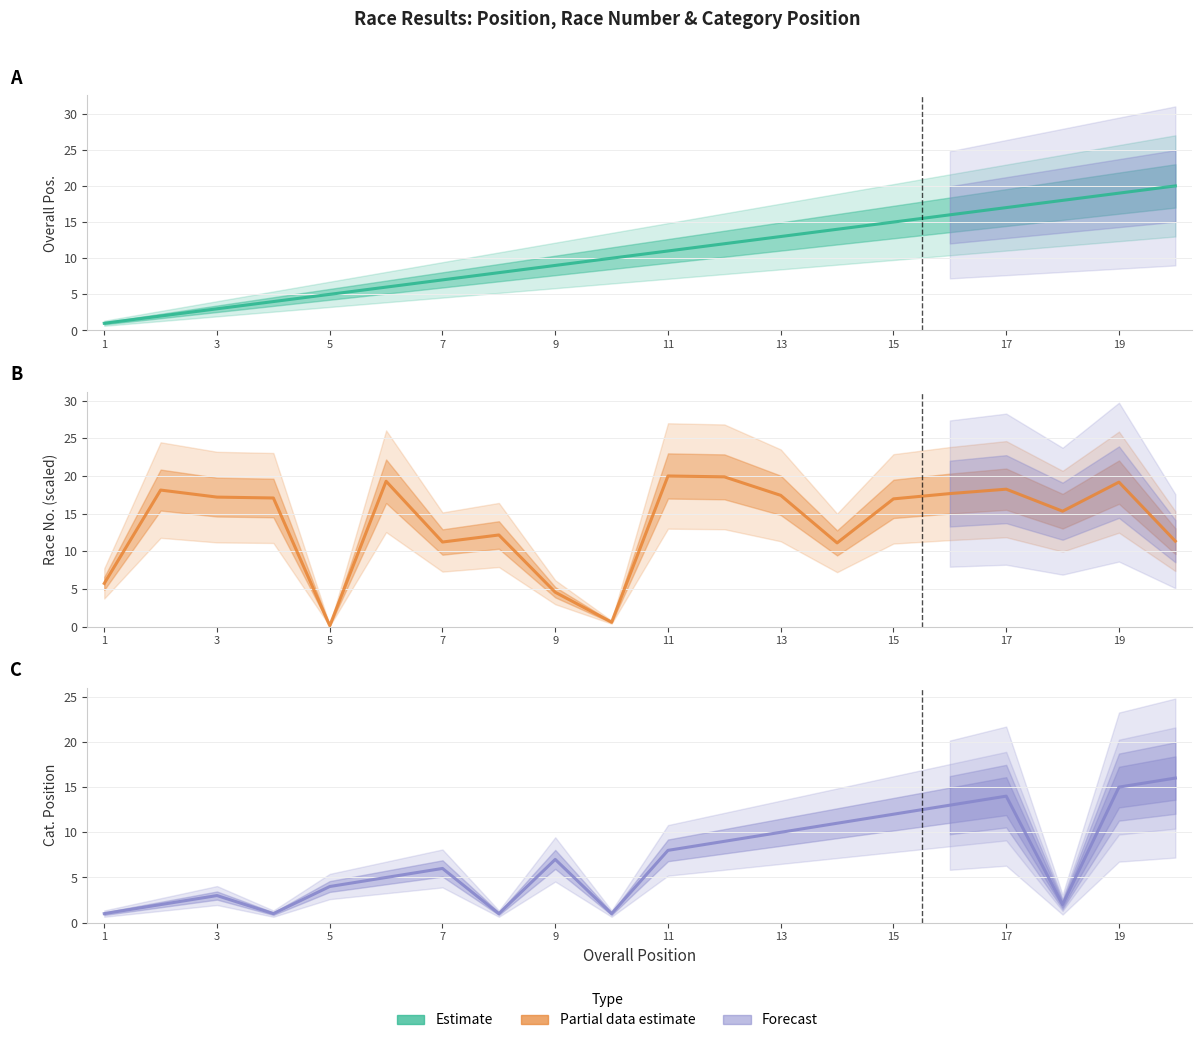

What is the difference between the second highest and second lowest values in the Category Position series?

14.0